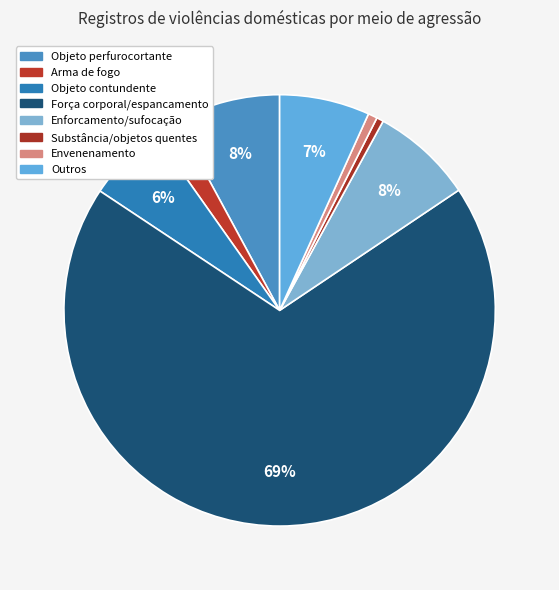

What portion of the pie excludes Força corporal/espancamento?

31.3%